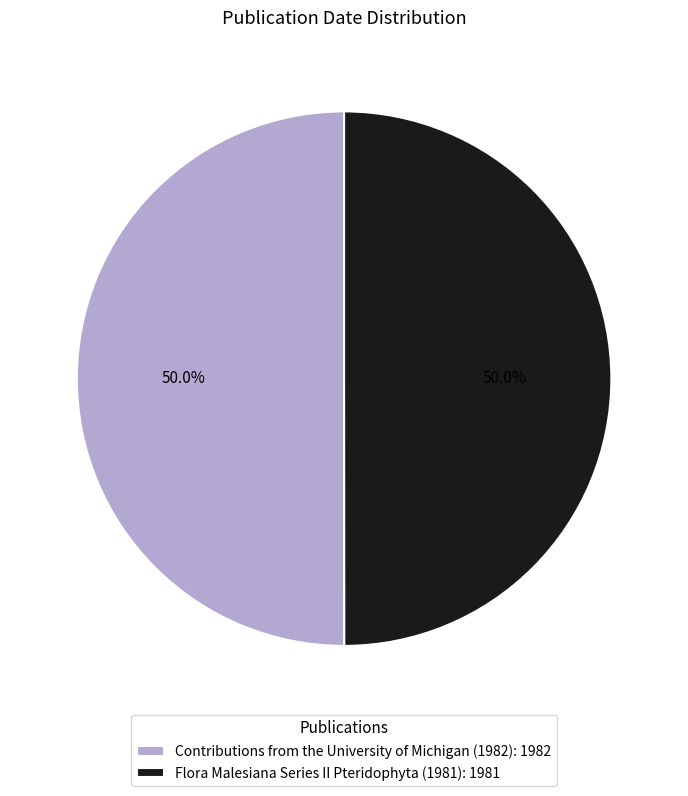

What portion of the pie excludes Contributions from the University of Michigan (1982): 1982?

50.0%